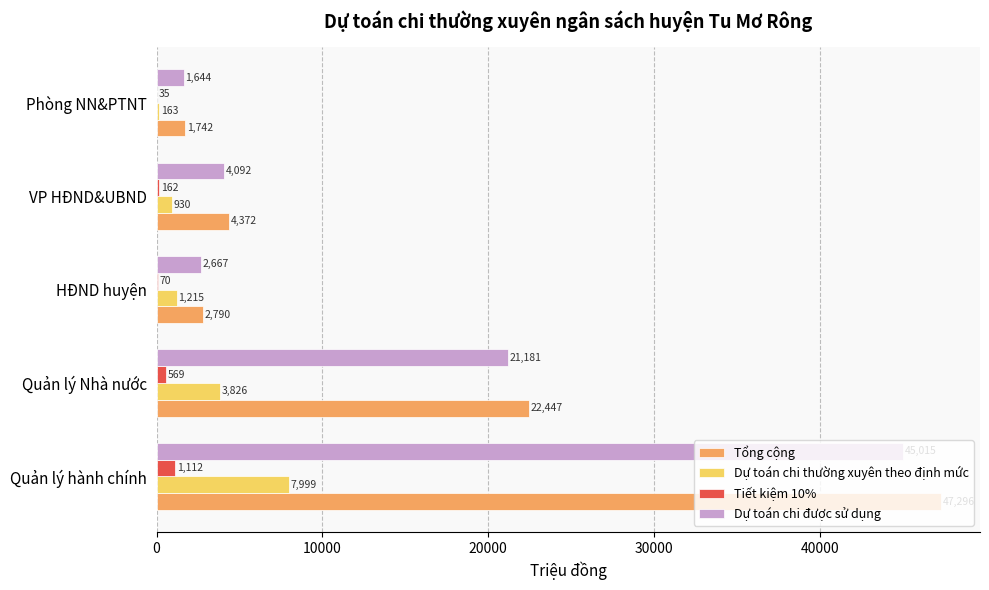

At which category is the sum across all series the highest?

Quản lý hành chính